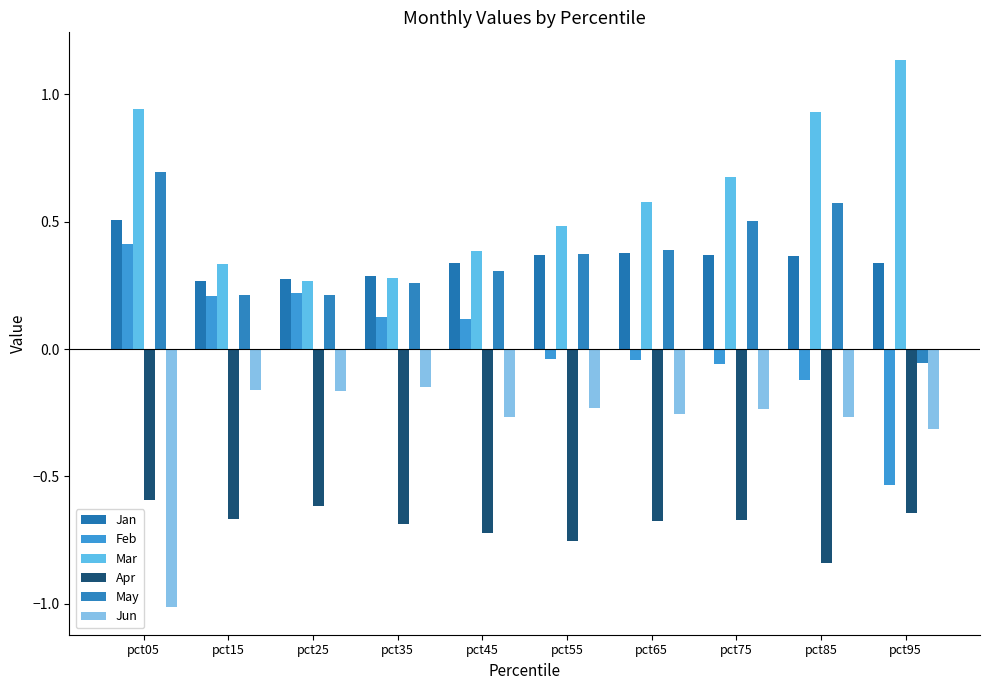

How many bars are there in total?

60